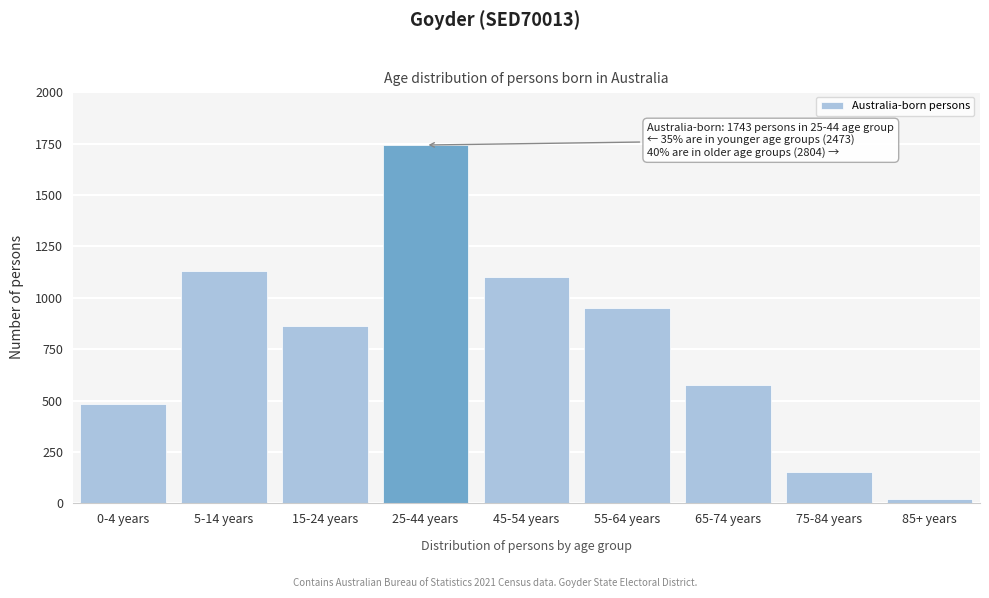

Reading left to right, extract all data points from this chart.

481	1131	861	1743	1101	952	576	152	23